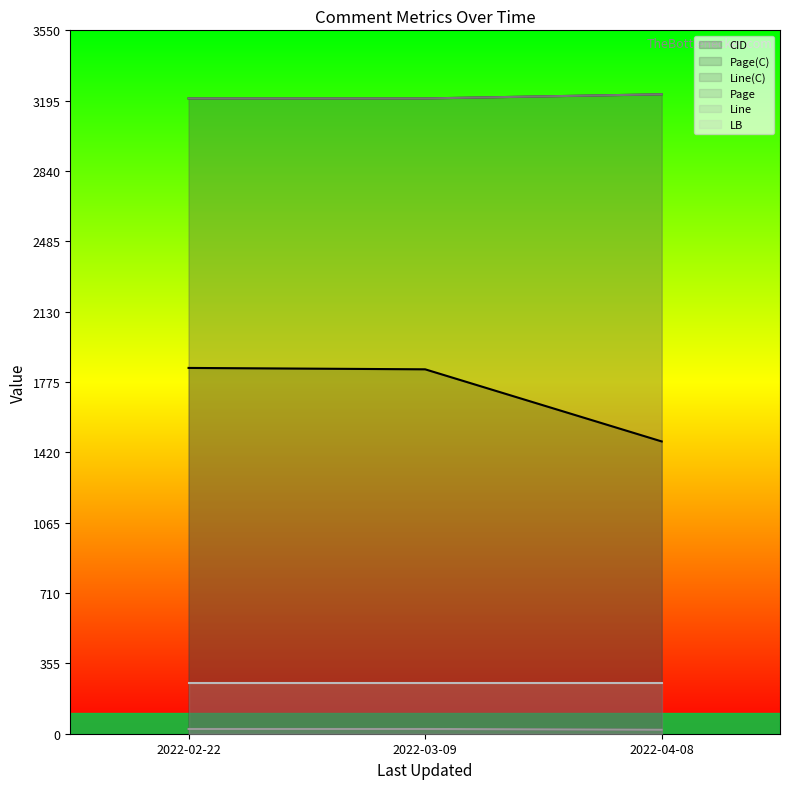

What is the label of the 1st point from the right?

2022-04-08